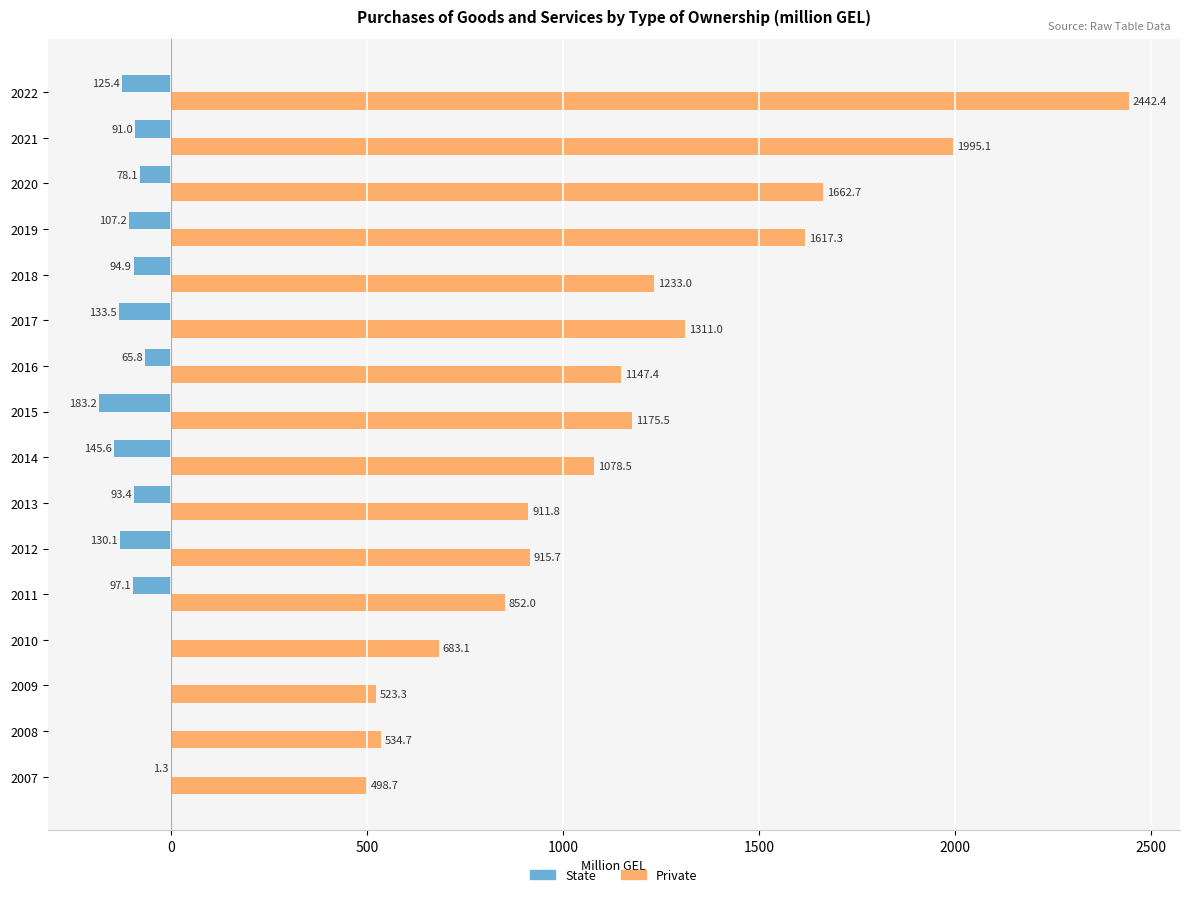

Where is State nearest to the value -91?

2021